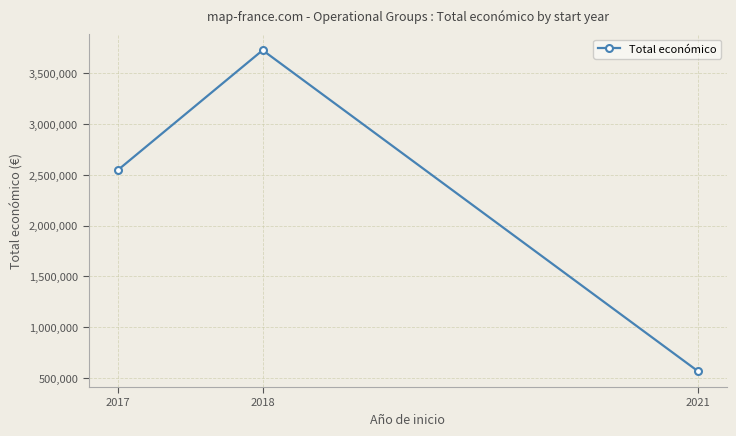

Reading left to right, extract all data points from this chart.

2017=2546283	2018=3728998	2021=567924